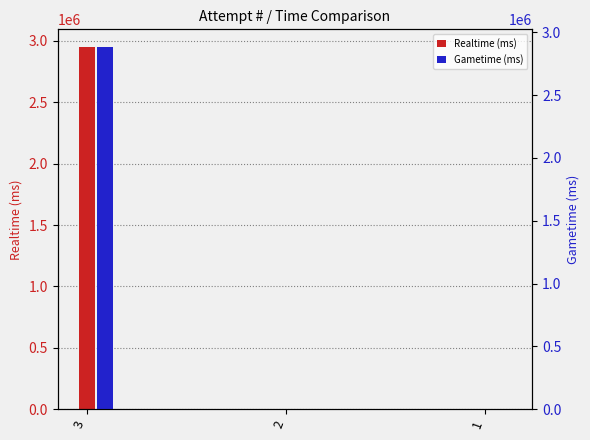

Reading left to right, list all the values displayed in this chart.

Realtime (ms): 3=2946048	2=0	1=0
Gametime (ms): 3=2879380	2=0	1=0